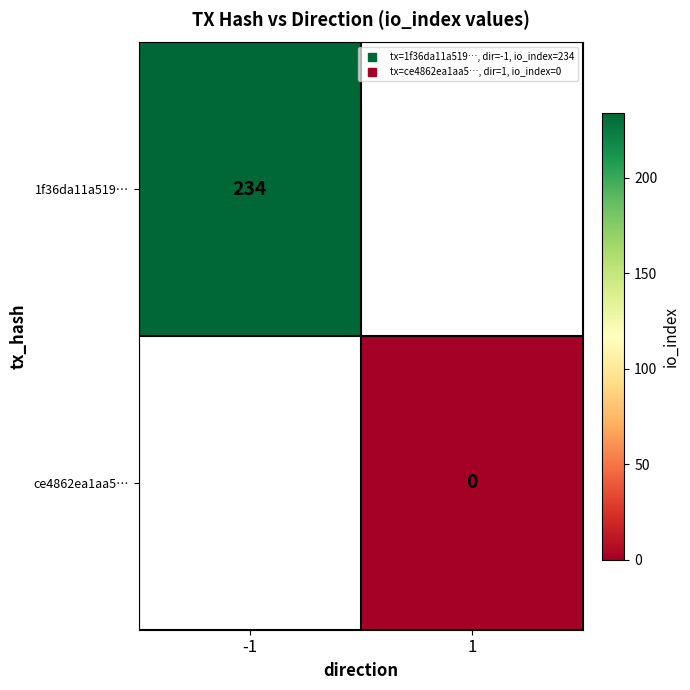

Is the value of 1f36da11a519… at 1 greater than the value of ce4862ea1aa5… at -1?

No